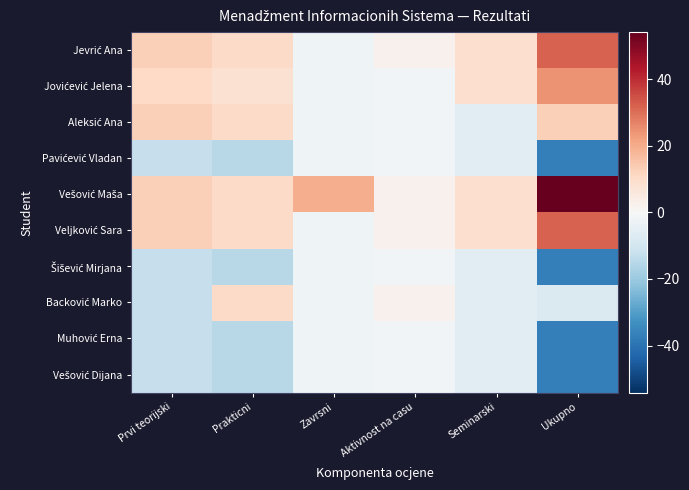

What is the maximum value shown in the chart?

54.1